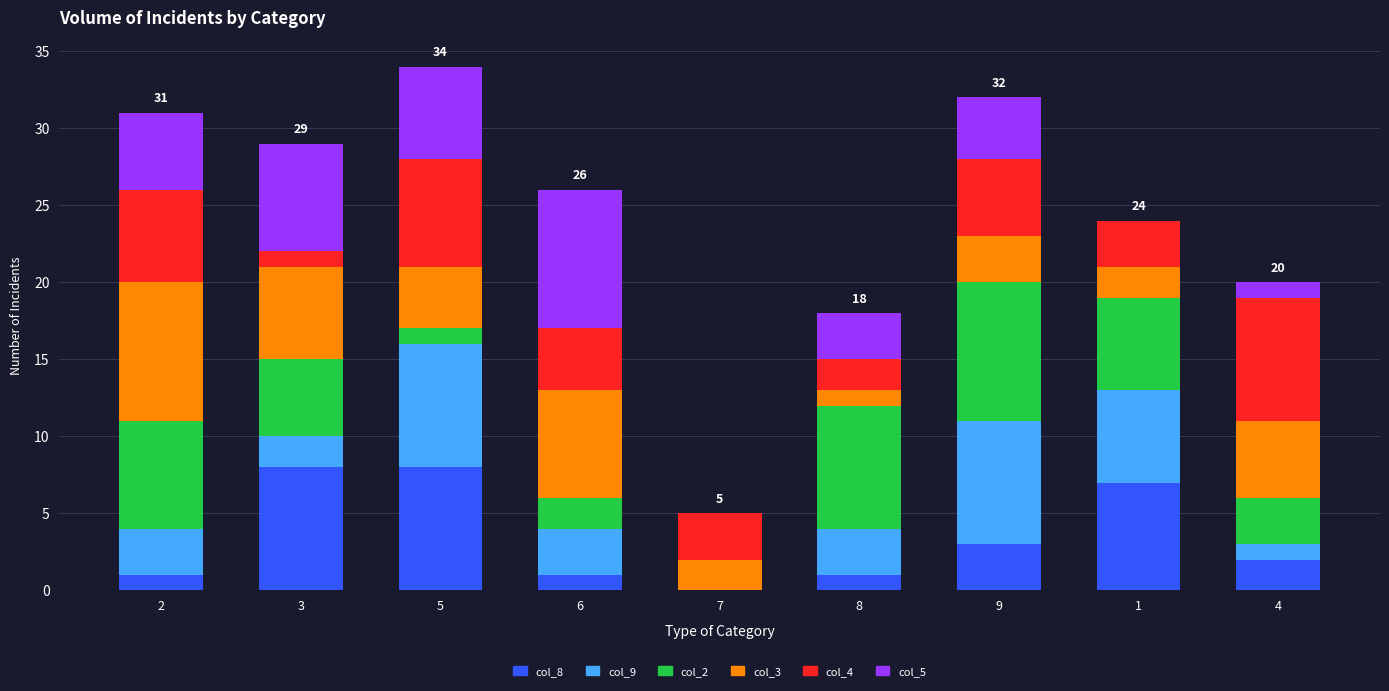

The value of col_8 at 1 is 7. True or false?

True